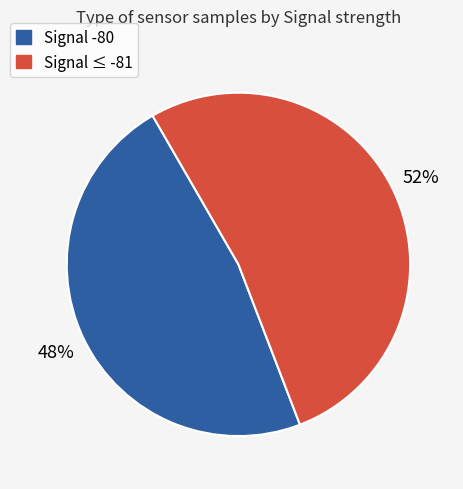

Is there a majority slice in this chart?

Yes